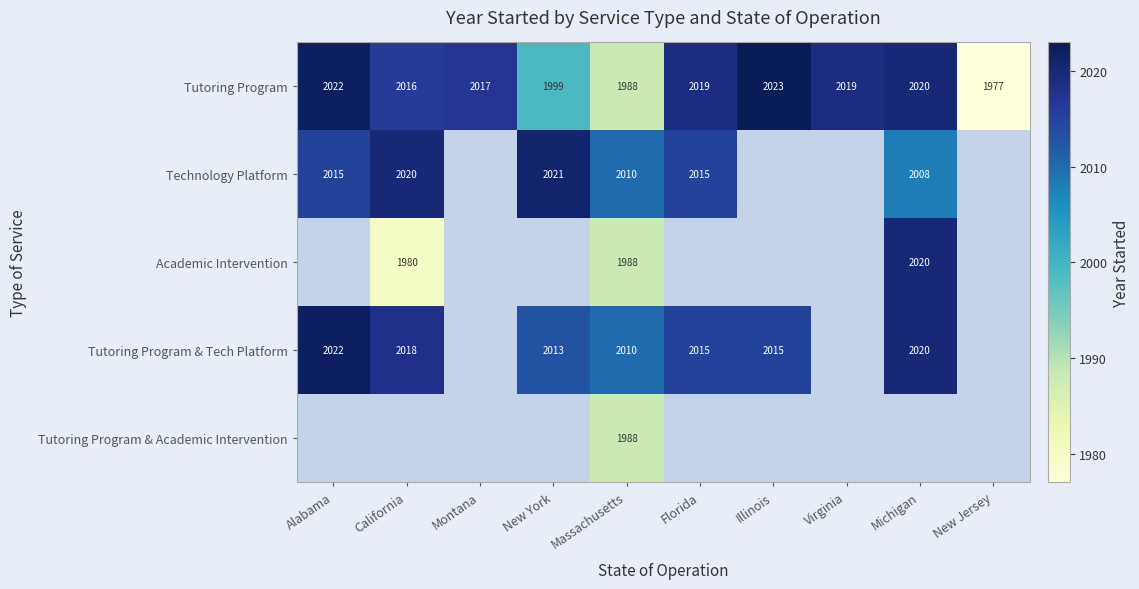

What is the minimum value for Tutoring Program?

1977